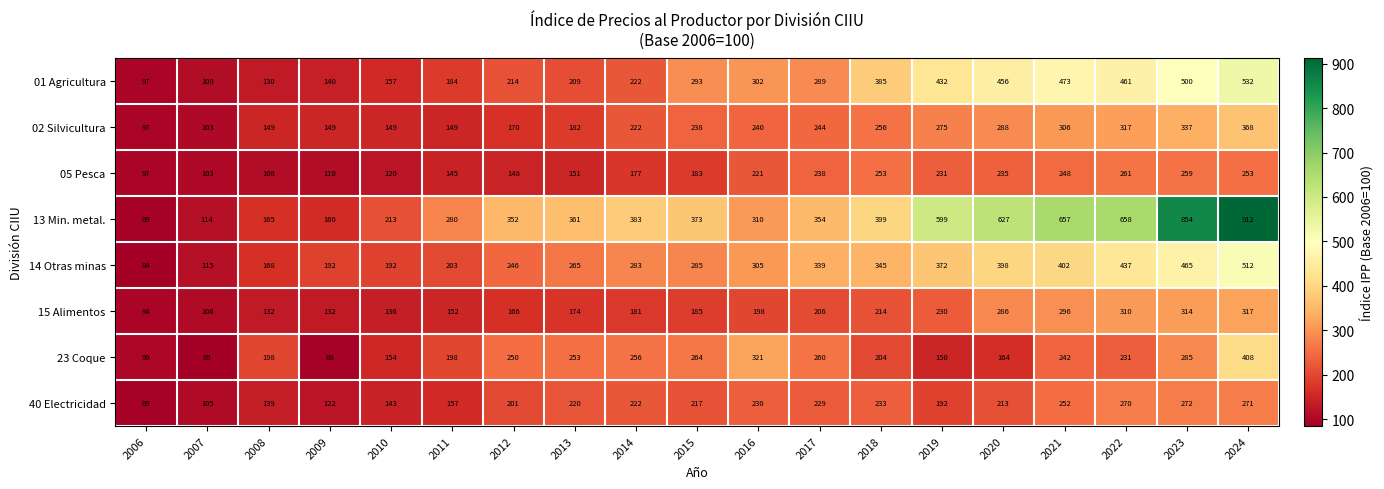

Between 2019 and 2022, which series saw the biggest shift?

23 Coque